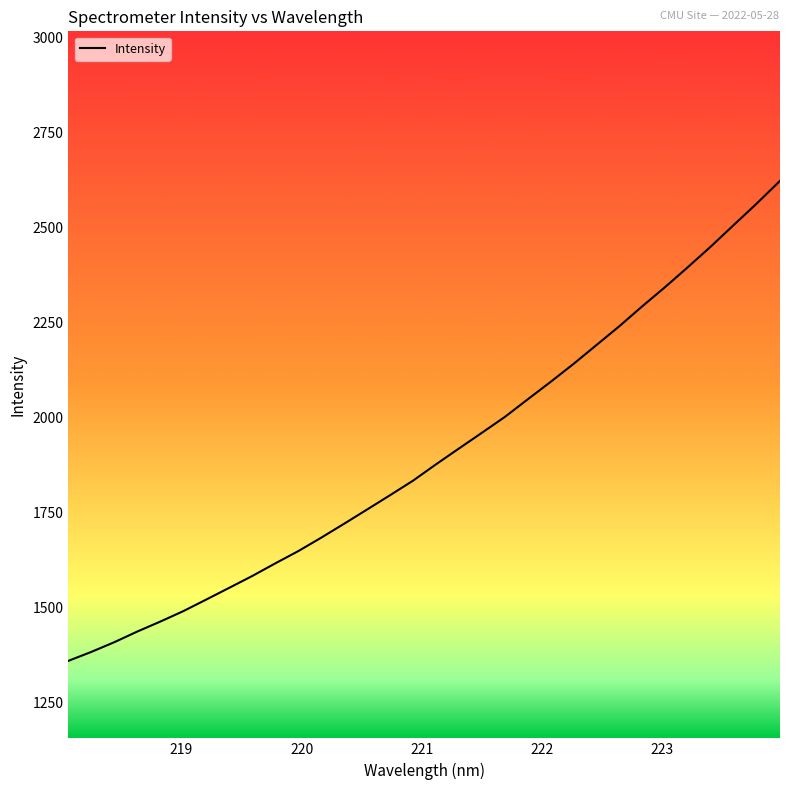

Count the number of data series in this chart.

1